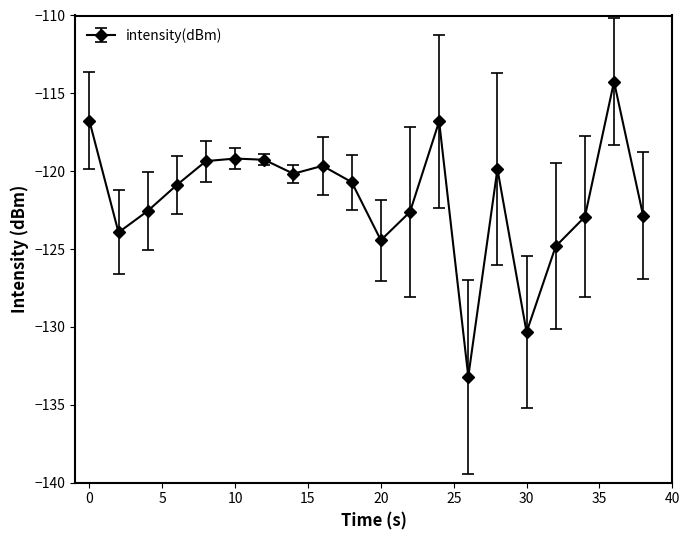

What is the value of the 3rd point from the left?

-122.6